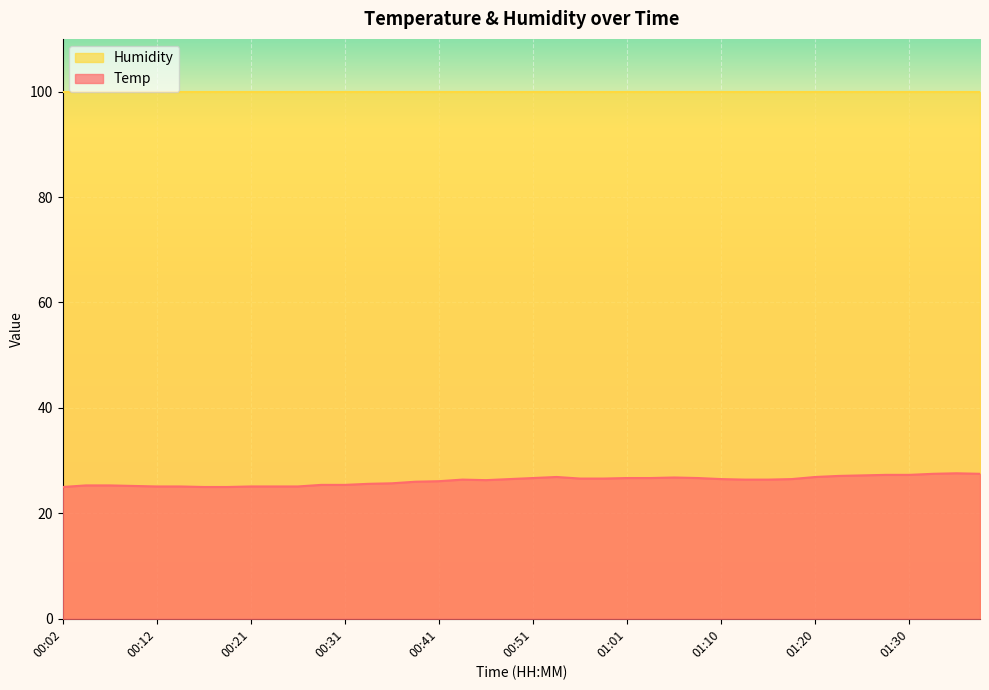

What is the value of the 15th point from the left?

25.7